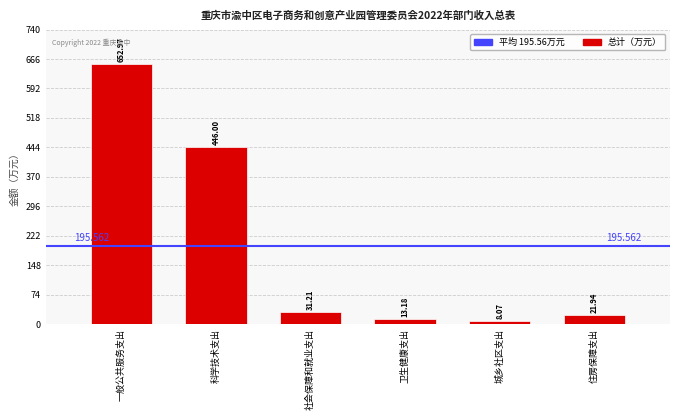

How many bars are there in total?

6